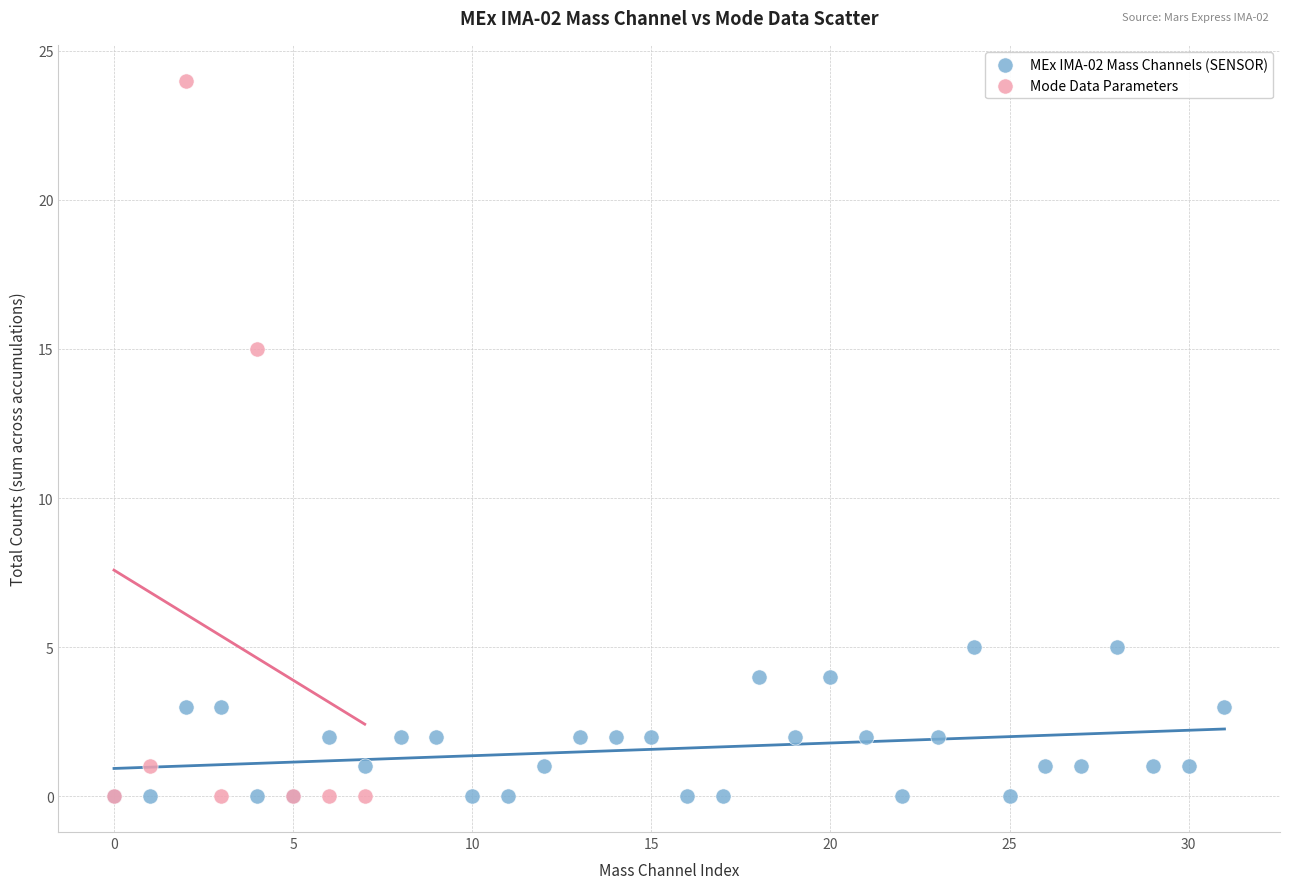

Which series has the widest spread of Y values?

Mode Data Parameters